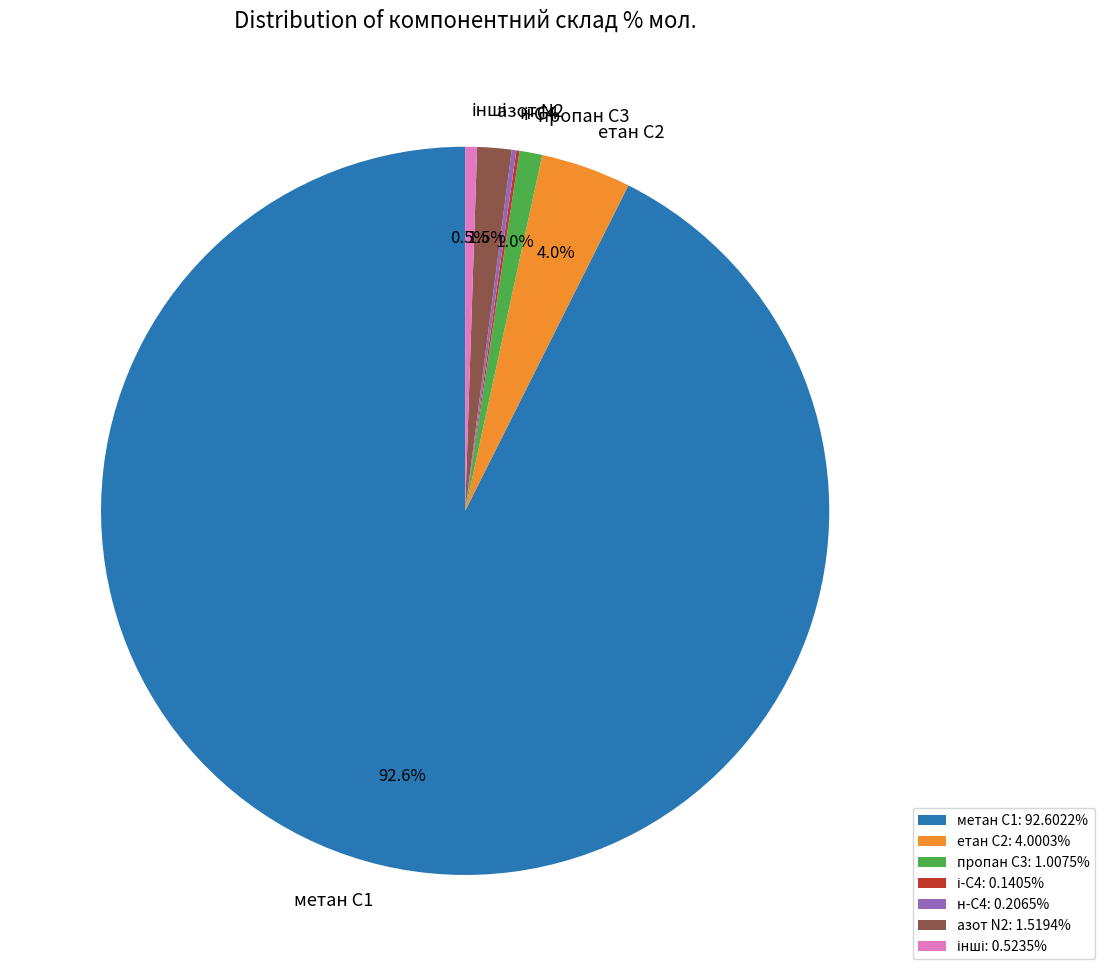

Is there any slice that represents more than half of the pie?

Yes